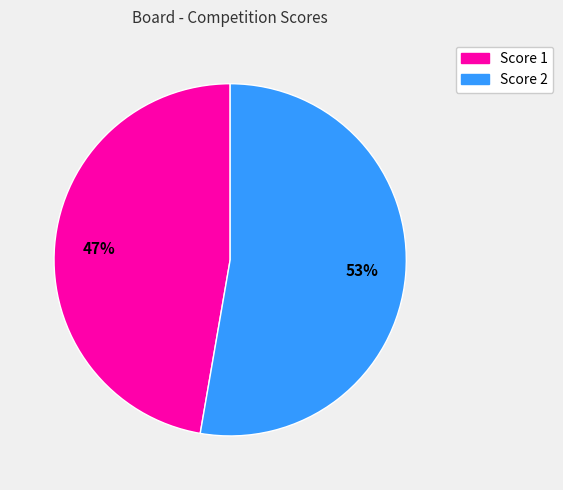

Is there any slice that represents more than half of the pie?

Yes